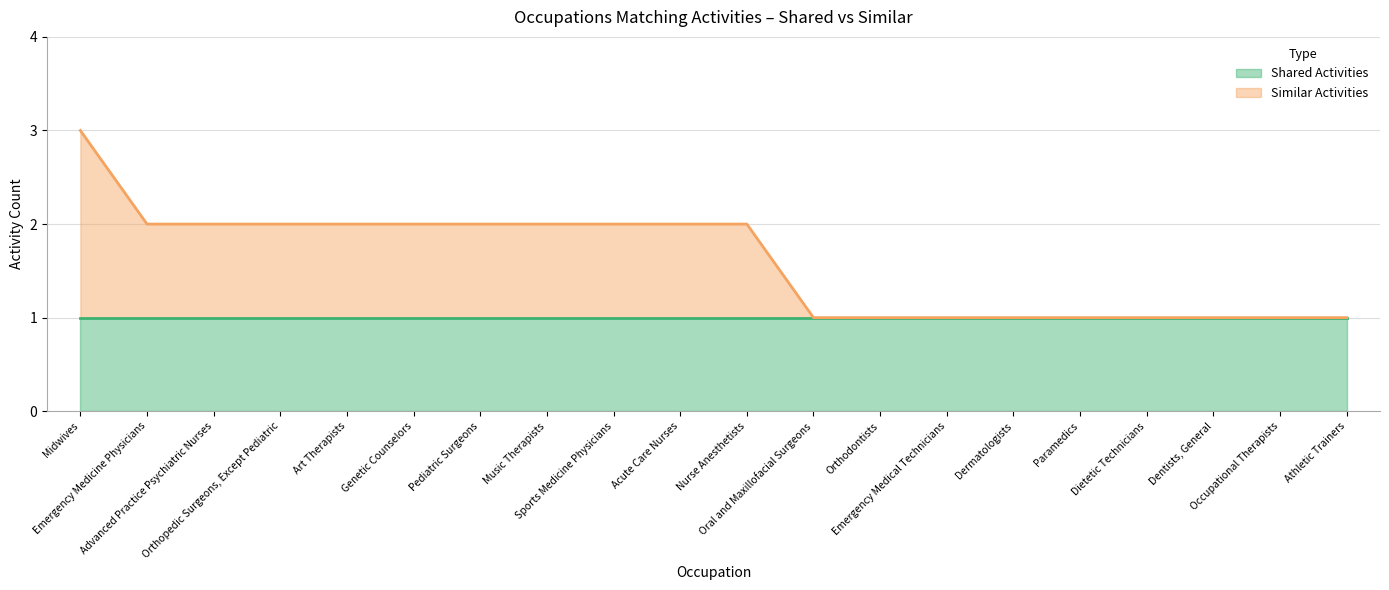

The value at Emergency Medical Technicians is 1. True or false?

False